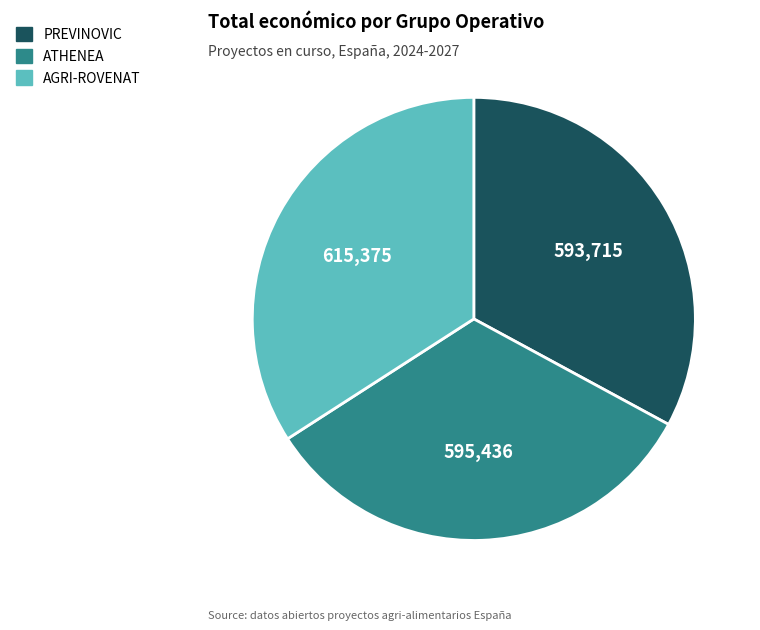

Which category has the biggest portion of the pie?

AGRI-ROVENAT